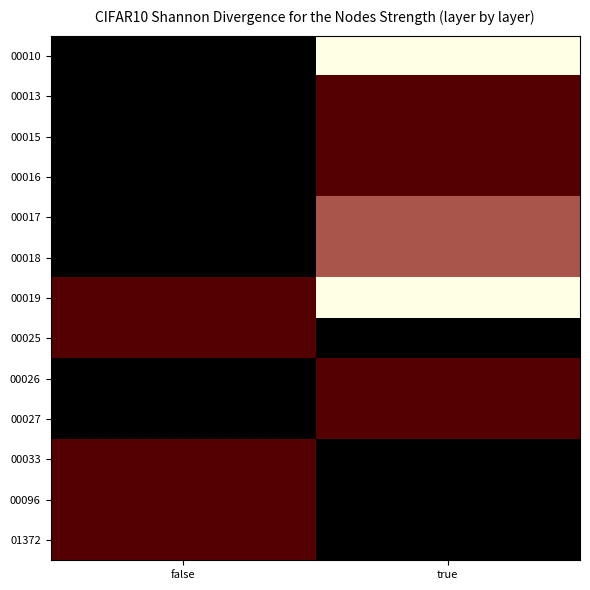

Between false and true, which series saw the biggest shift?

00010